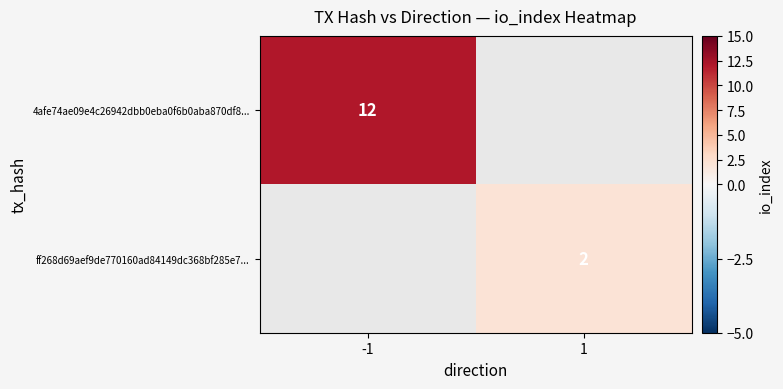

At how many categories does at least one series exceed 7?

1